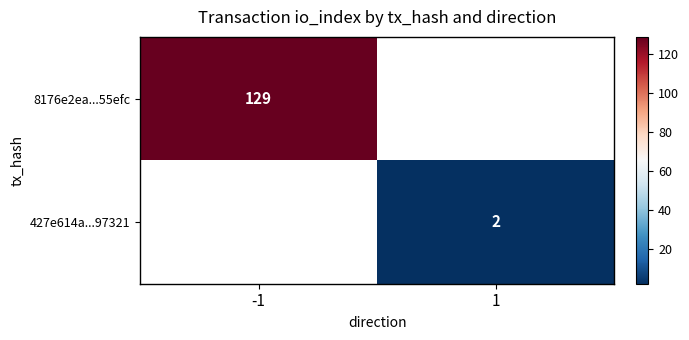

How many data points does each series have?

2